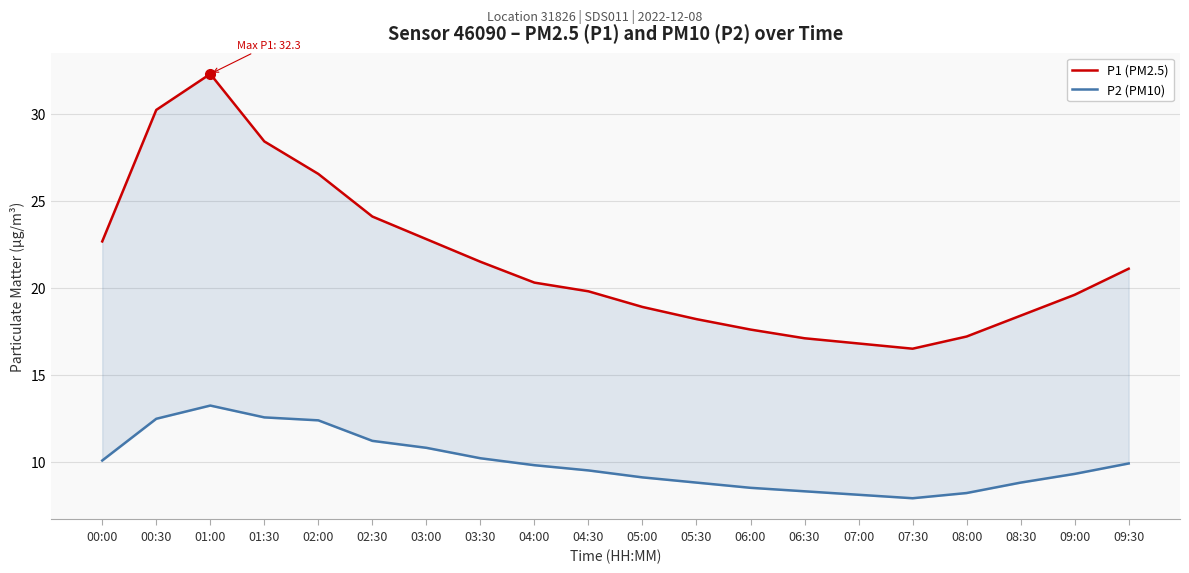

Count the number of categories in the chart.

20